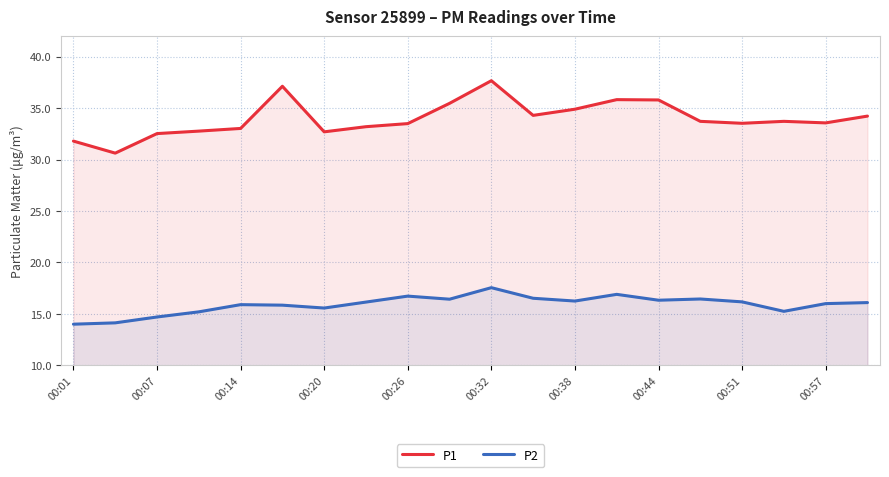

What is the total value across all series at 00:57?

49.6